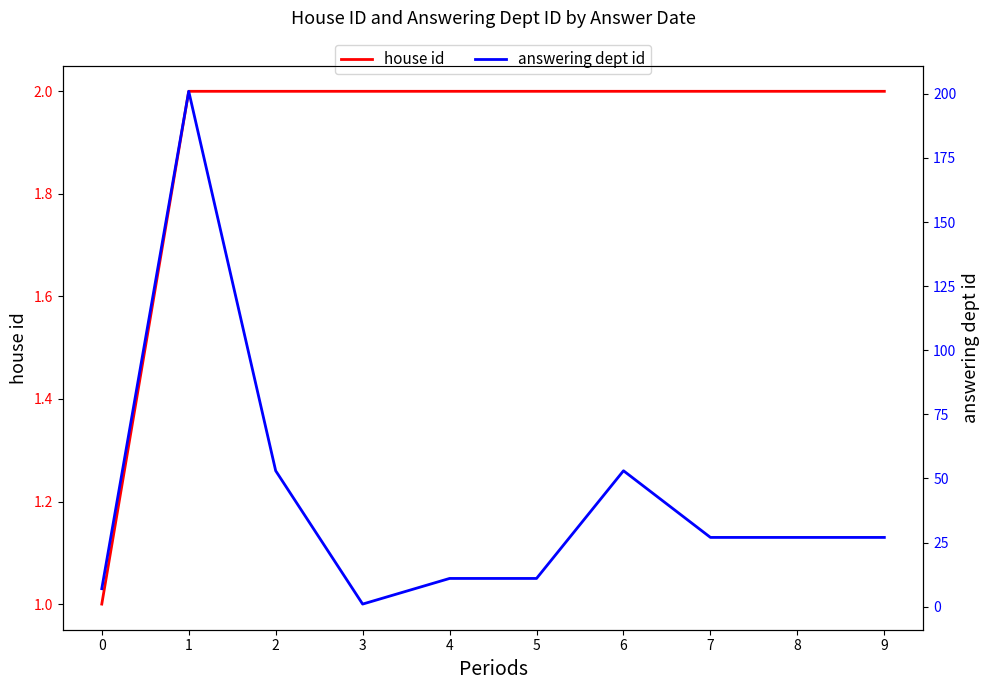

Count the house id values in the range 2 to 3.

9